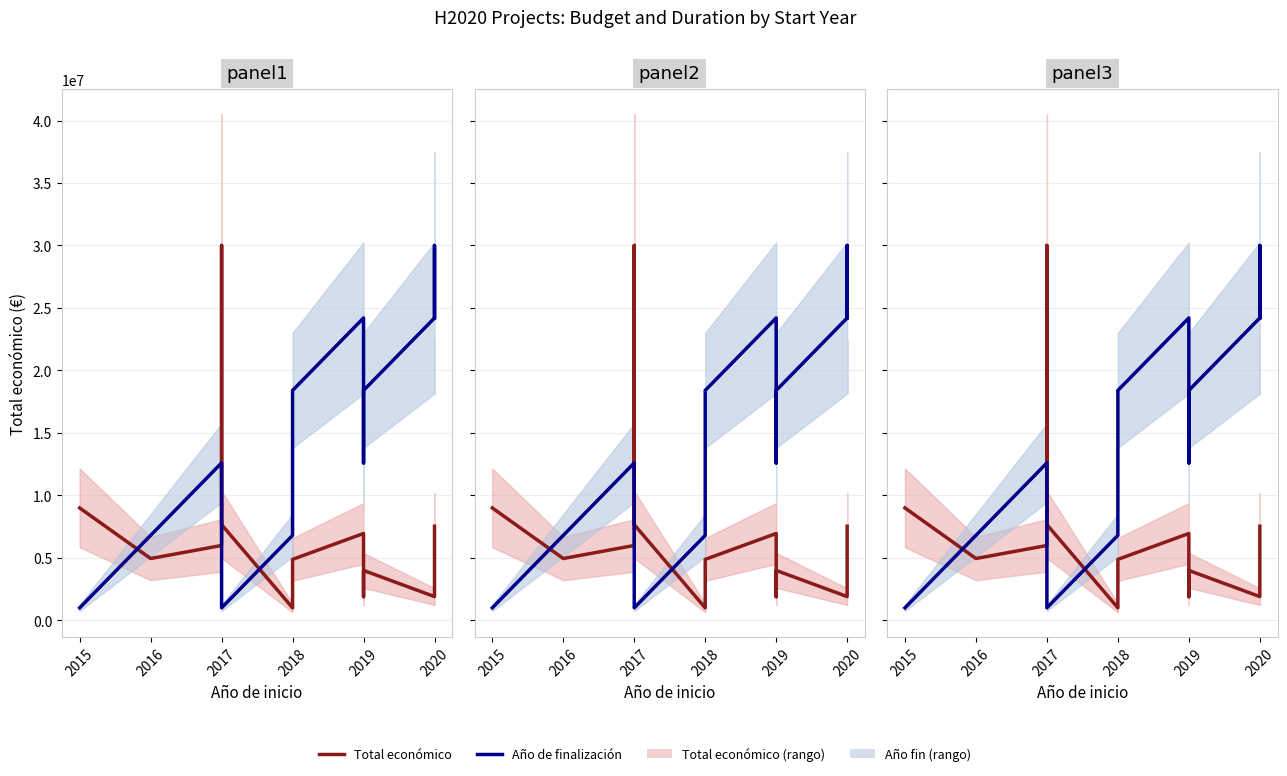

Which series has the largest range (max minus min)?

Total económico